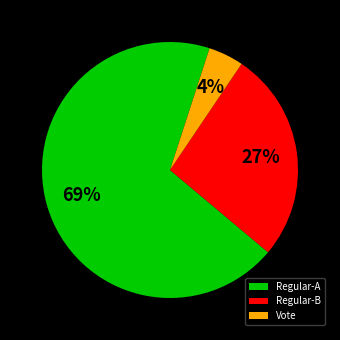

Which category has the smallest portion of the pie?

Vote